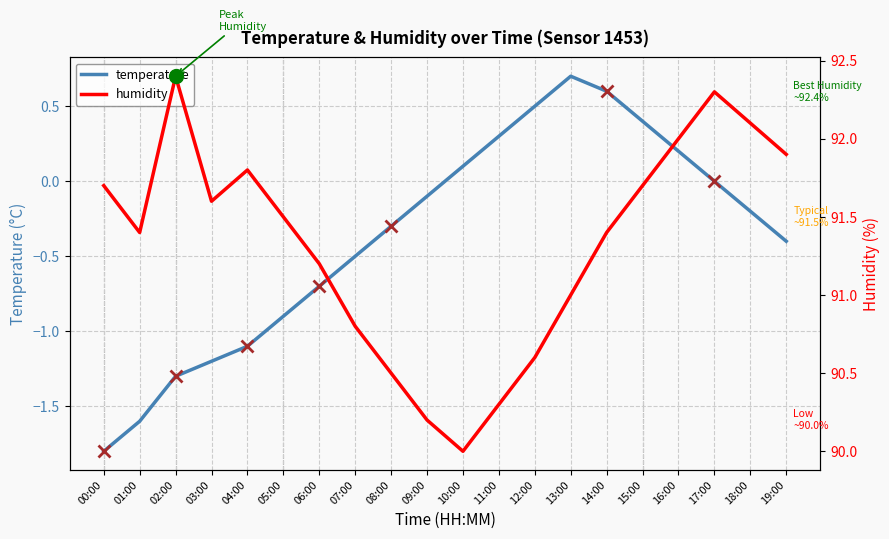

What is the difference between the highest and lowest values at 04:00?

92.9